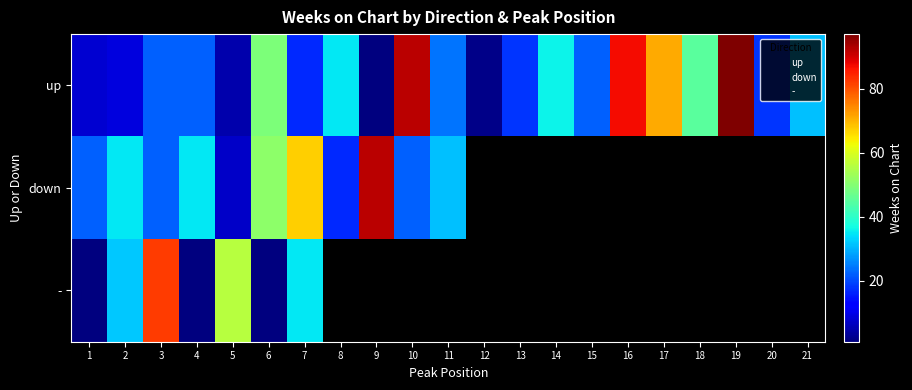

What is the sum of the up values at 3 and 5?

27.0